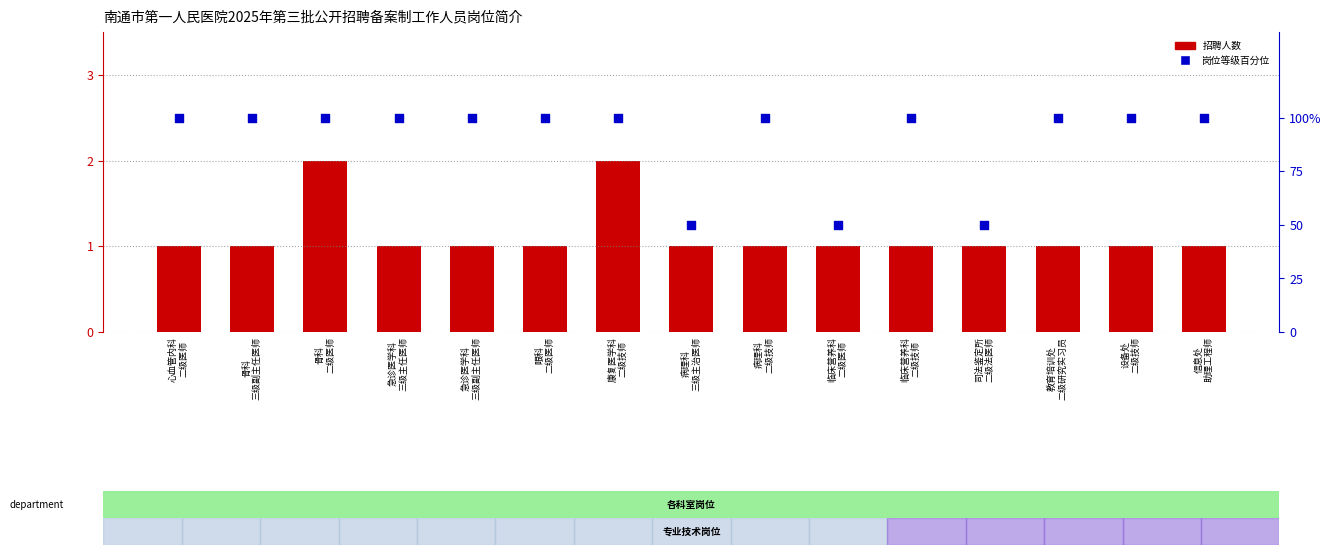

At which category is the sum across all series the highest?

骨科
二级医师